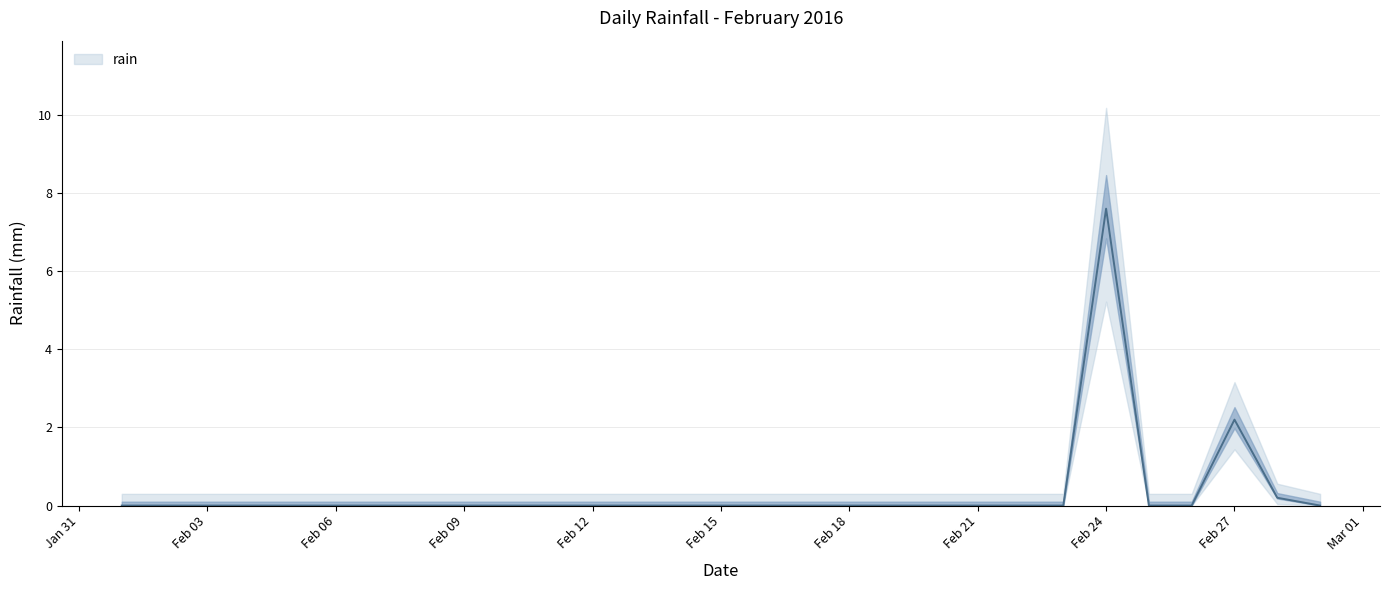

Reading left to right, extract all data points from this chart.

0.0	0.0	0.0	0.0	0.0	0.0	0.0	0.0	0.0	0.0	0.0	0.0	0.0	0.0	0.0	0.0	0.0	0.0	0.0	0.0	0.0	0.0	0.0	7.6	0.0	0.0	2.2	0.2	0.0